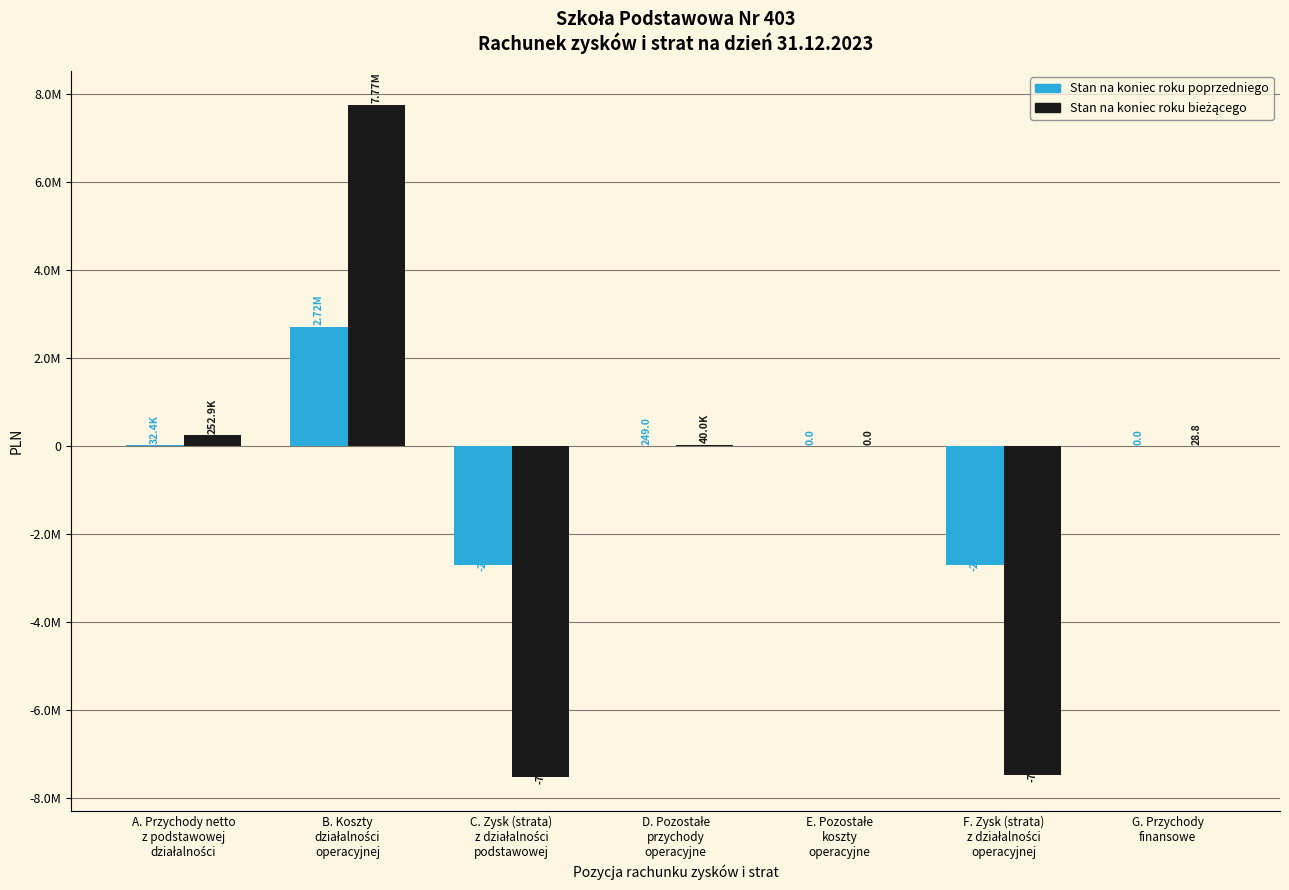

Reading left to right, list all the values displayed in this chart.

Stan na koniec roku poprzedniego: A. Przychody netto
z podstawowej
działalności=32362.0	B. Koszty
działalności
operacyjnej=2722772.5	C. Zysk (strata)
z działalności
podstawowej=-2690410.4	D. Pozostałe
przychody
operacyjne=249.0	E. Pozostałe
koszty
operacyjne=0.0	F. Zysk (strata)
z działalności
operacyjnej=-2690161.4	G. Przychody
finansowe=0.0
Stan na koniec roku bieżącego: A. Przychody netto
z podstawowej
działalności=252857.1	B. Koszty
działalności
operacyjnej=7768495.5	C. Zysk (strata)
z działalności
podstawowej=-7515638.4	D. Pozostałe
przychody
operacyjne=39977.8	E. Pozostałe
koszty
operacyjne=0.0	F. Zysk (strata)
z działalności
operacyjnej=-7475660.7	G. Przychody
finansowe=28.8